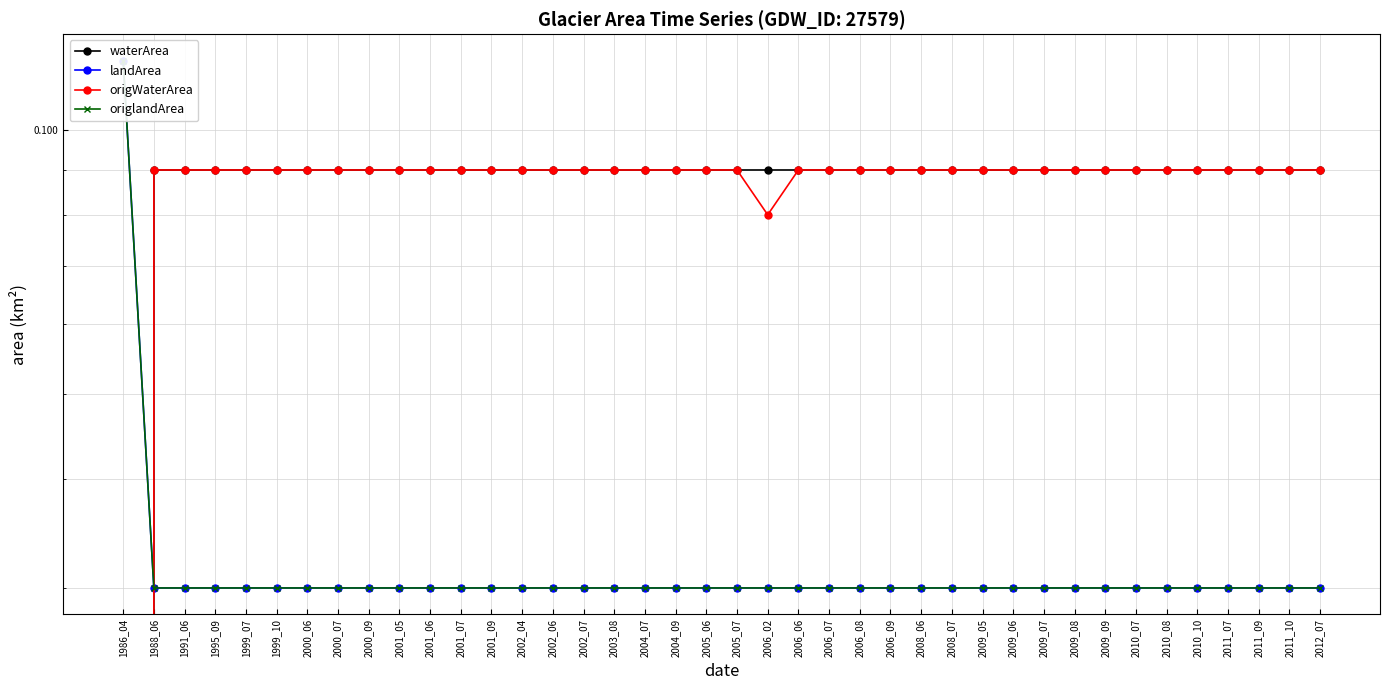

What is the value of the origWaterArea point at the 9th from the left?

0.1